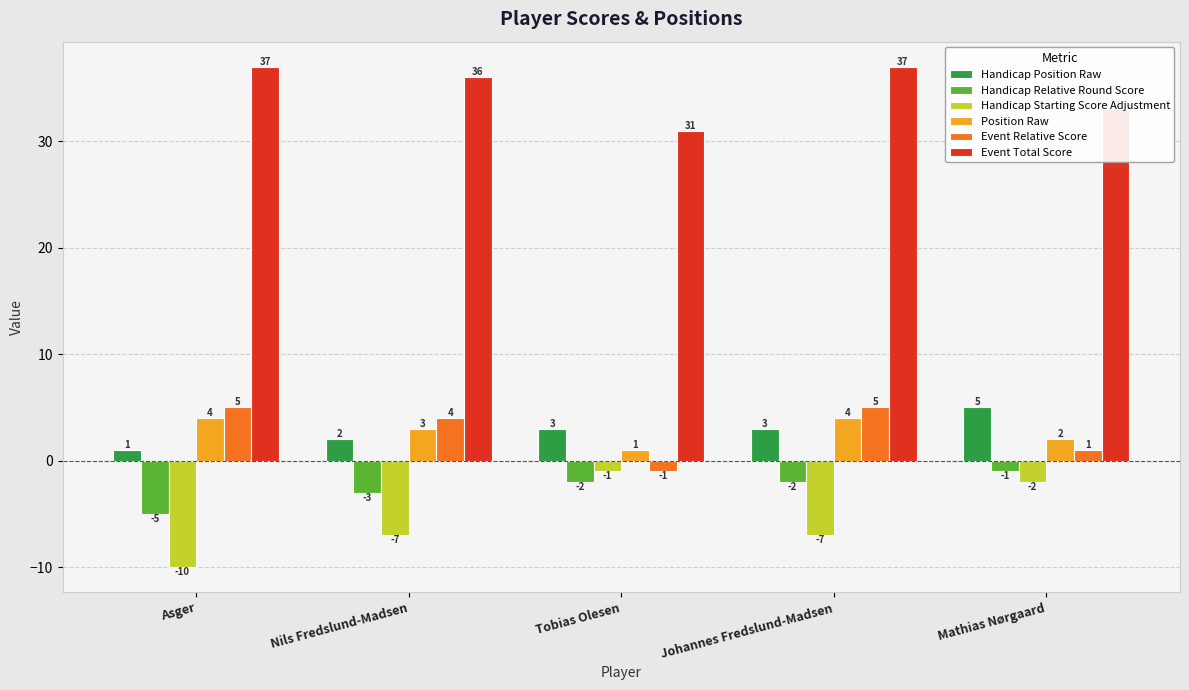

Which series has the widest spread of values?

Handicap Starting Score Adjustment